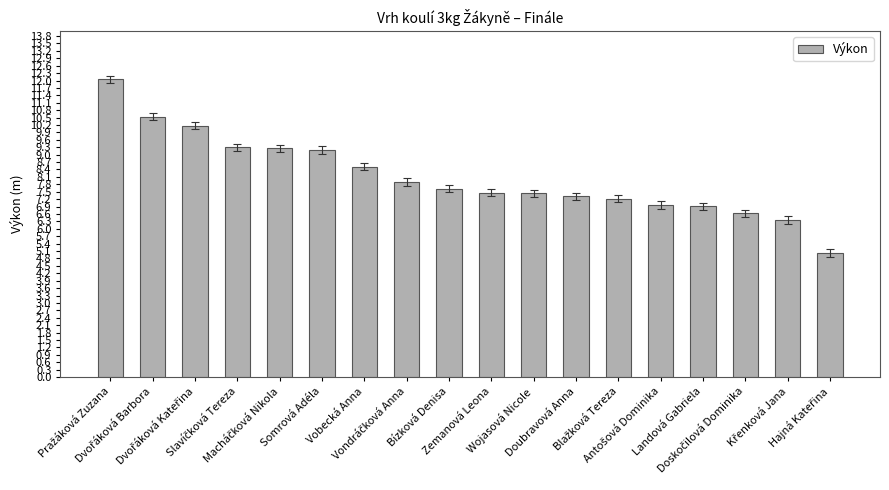

What is the average value?

8.1